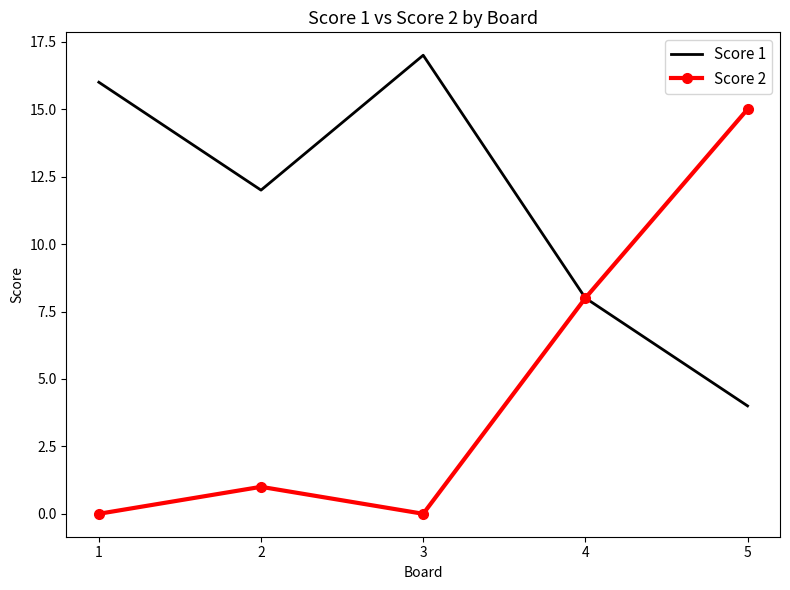

In Score 1, how many points are higher than both neighbors (excluding endpoints)?

1